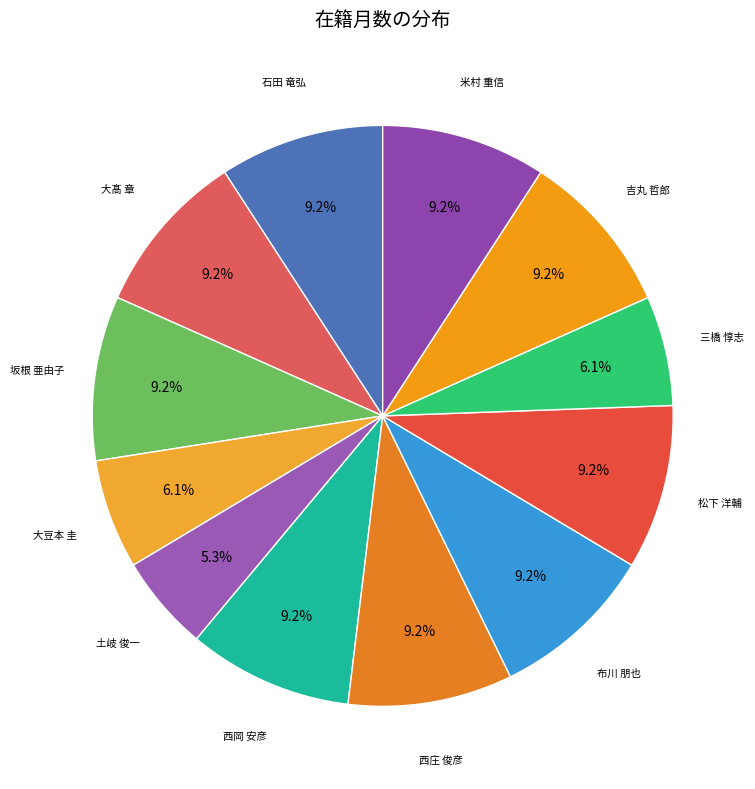

Rank the categories by value from highest to lowest.

石田 竜弘, 大髙 章, 坂根 亜由子, 西岡 安彦, 西庄 俊彦, 布川 朋也, 松下 洋輔, 吉丸 哲郎, 米村 重信, 大豆本 圭, 三橋 惇志, 土岐 俊一